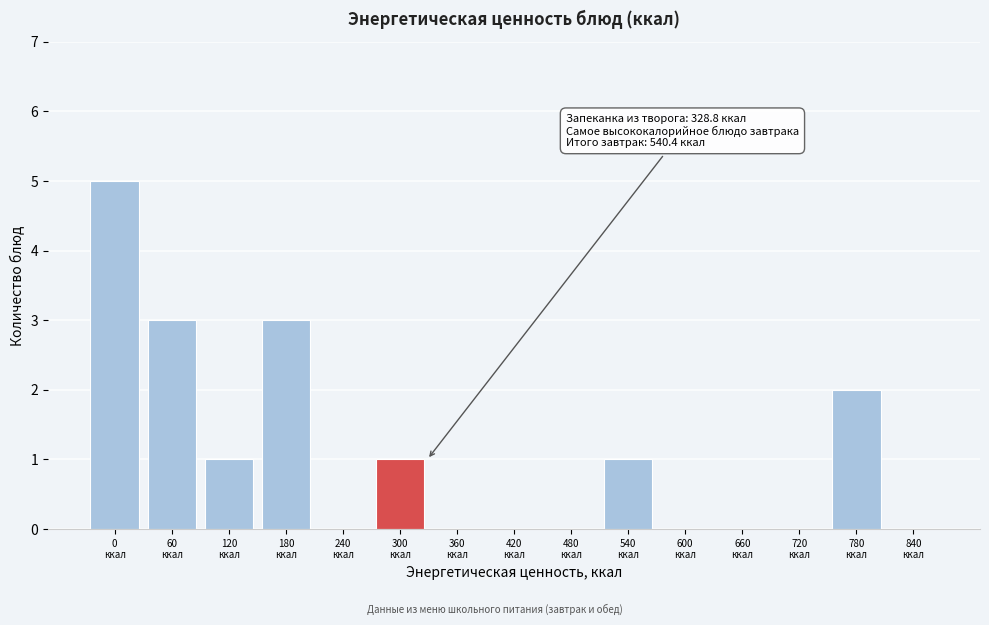

What is the greatest value displayed?

5